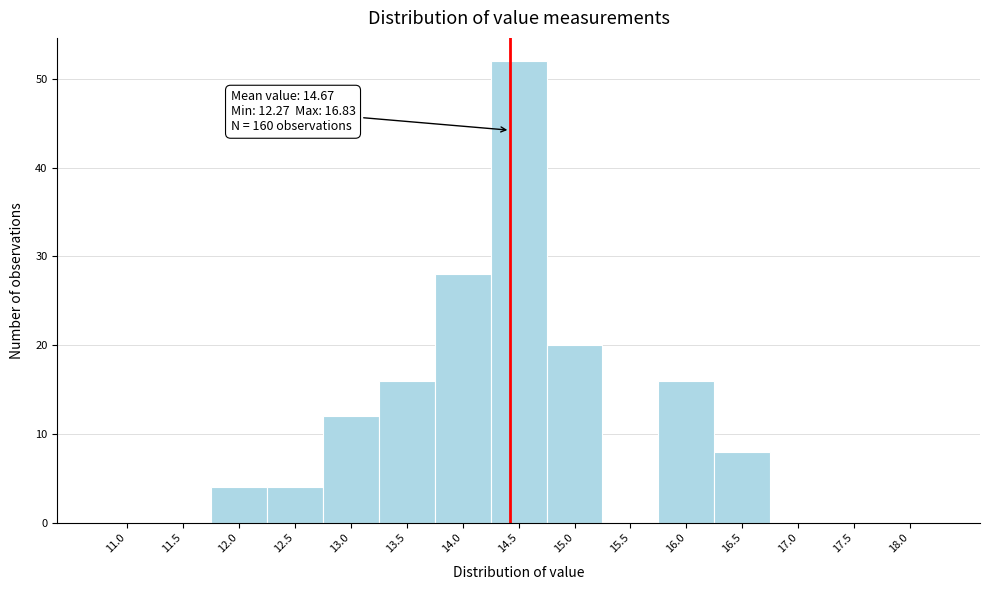

Reading left to right, list all the values displayed in this chart.

11.0=0	11.5=0	12.0=4	12.5=4	13.0=12	13.5=16	14.0=28	14.5=52	15.0=20	15.5=0	16.0=16	16.5=8	17.0=0	17.5=0	18.0=0